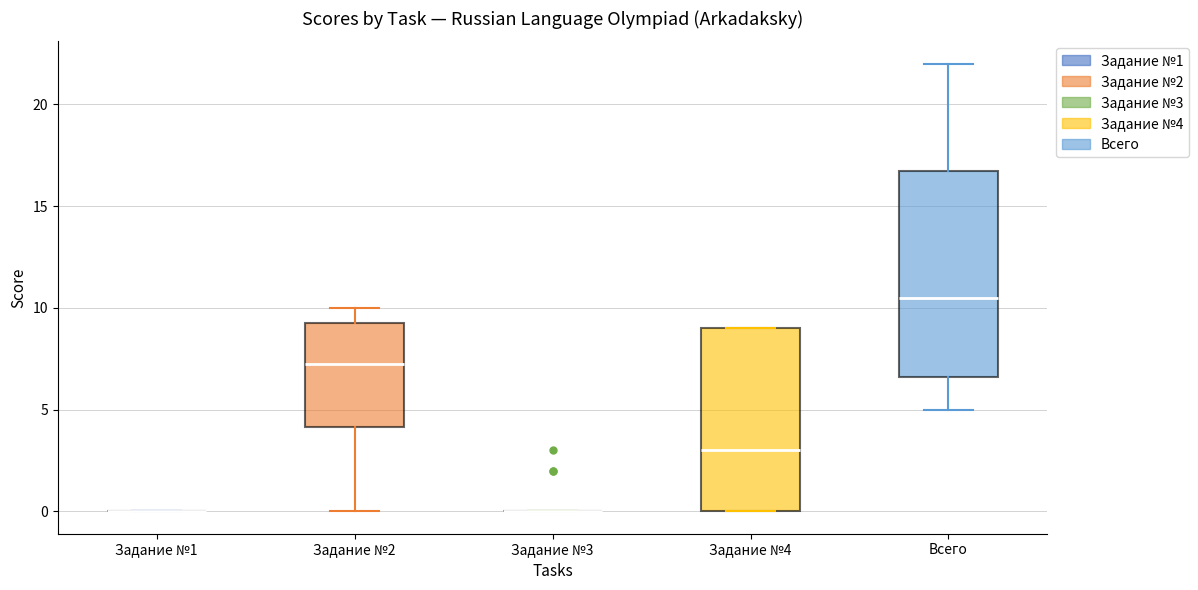

Reading left to right, transcribe this box plot: for each box, give where its median line is, the range the box spans, and where its two whiskers end, as read against the y-axis. The values are not printed on the chart, so give them approximately, as read against the axis.

Задание №1: box collapsed to a line at 0.0, whiskers 0.0 to 0.0
Задание №2: median 7.5, box 4.0 to 9.5, whiskers 0.0 to 10.0
Задание №3: box collapsed to a line at 0.0, whiskers 0.0 to 0.0
Задание №4: median 3.0, box 0.0 to 9.0, whiskers 0.0 to 9.0
Всего: median 10.5, box 6.5 to 17.0, whiskers 5.0 to 22.0